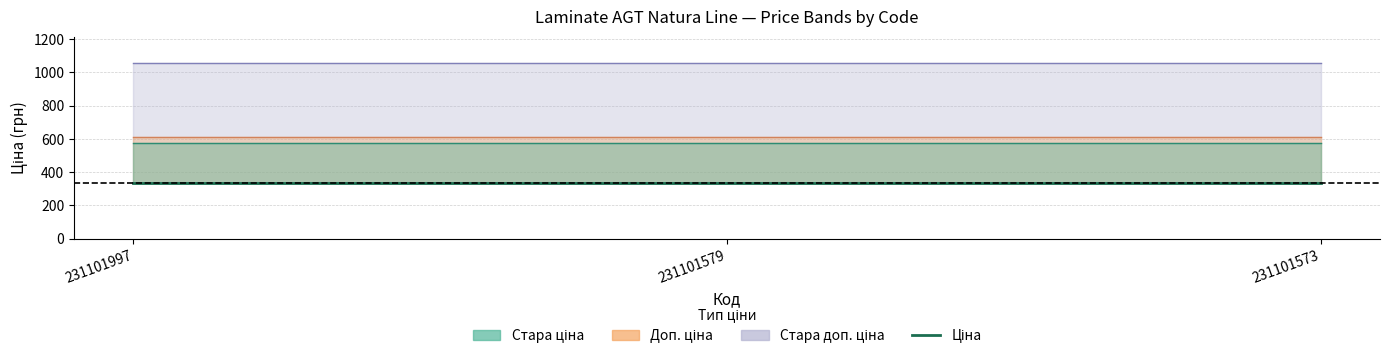

What is the approximate value of Стара доп. ціна at 231101579?

1057.2